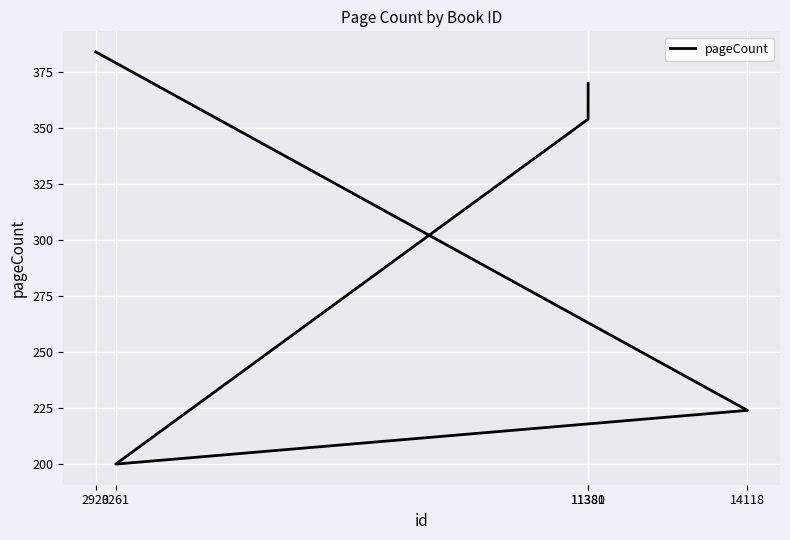

What value does the data have at 14118, to the nearest 10?

220